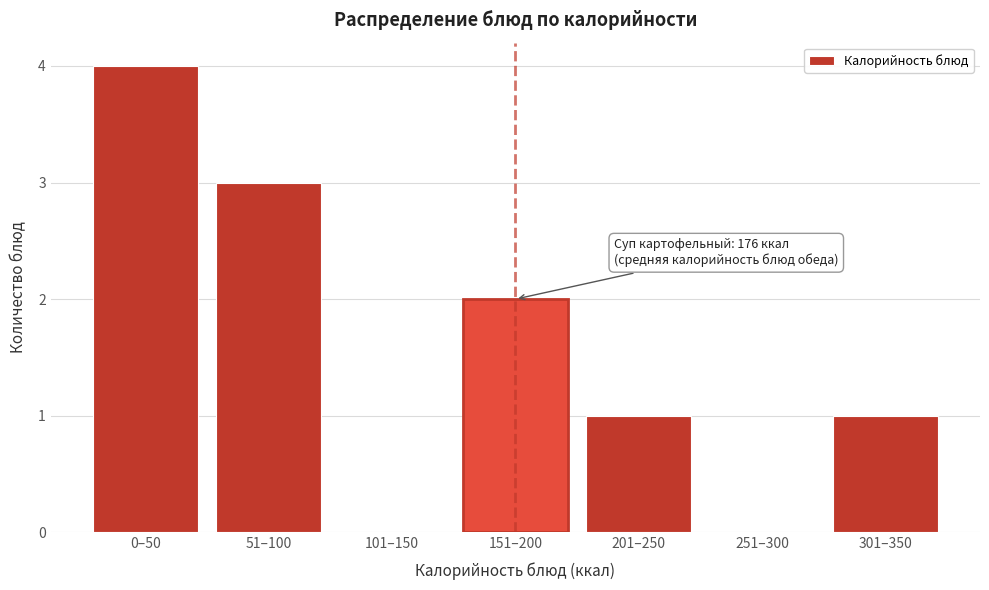

Reading left to right, transcribe all the data shown in this chart.

0–50=4	51–100=3	101–150=0	151–200=2	201–250=1	251–300=0	301–350=1